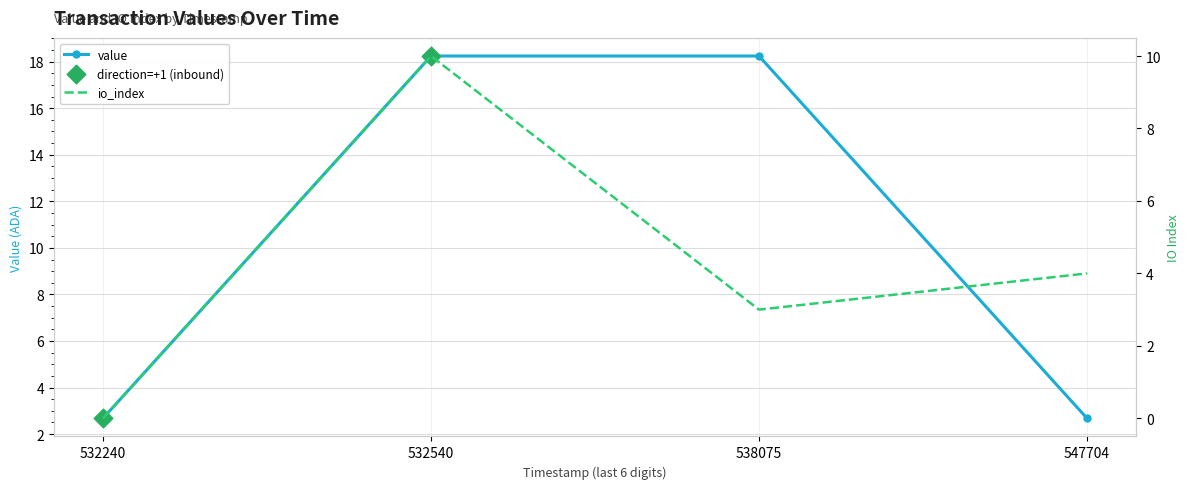

Between 547704 and 532540, which is larger?

532540